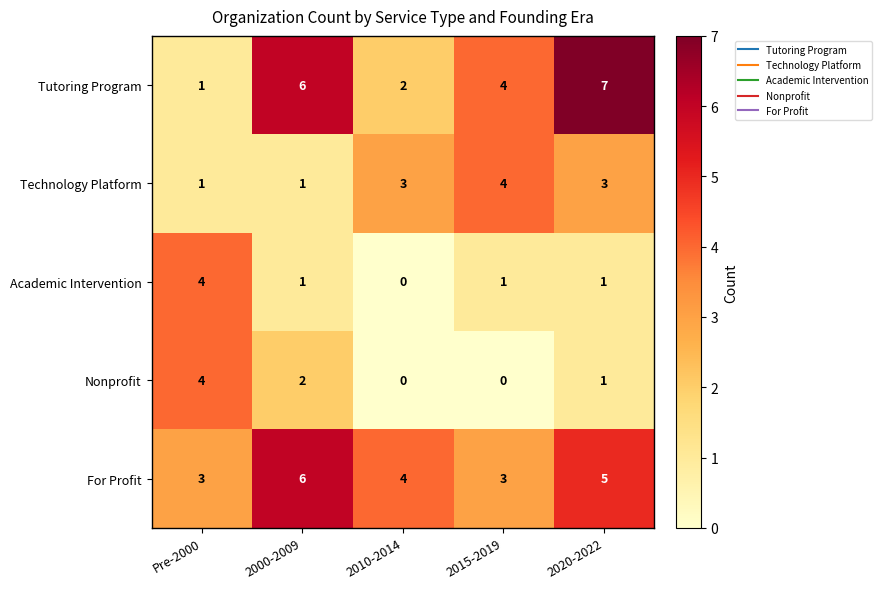

At how many categories does at least one series exceed 0?

5